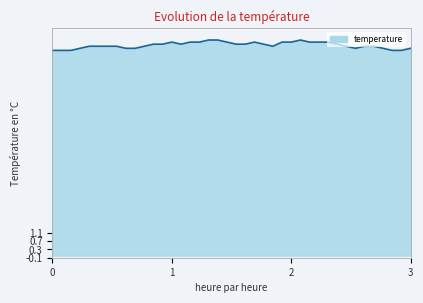

What is the greatest value displayed?

10.4